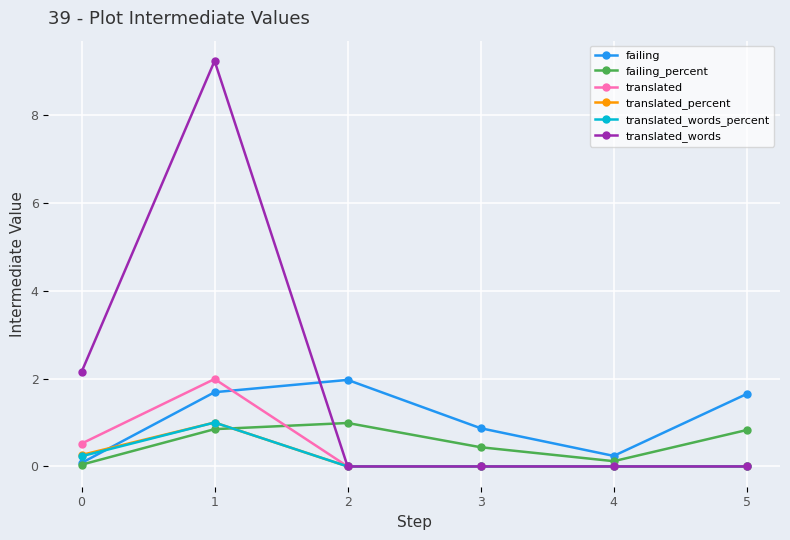

At which category is the sum across all series the highest?

1